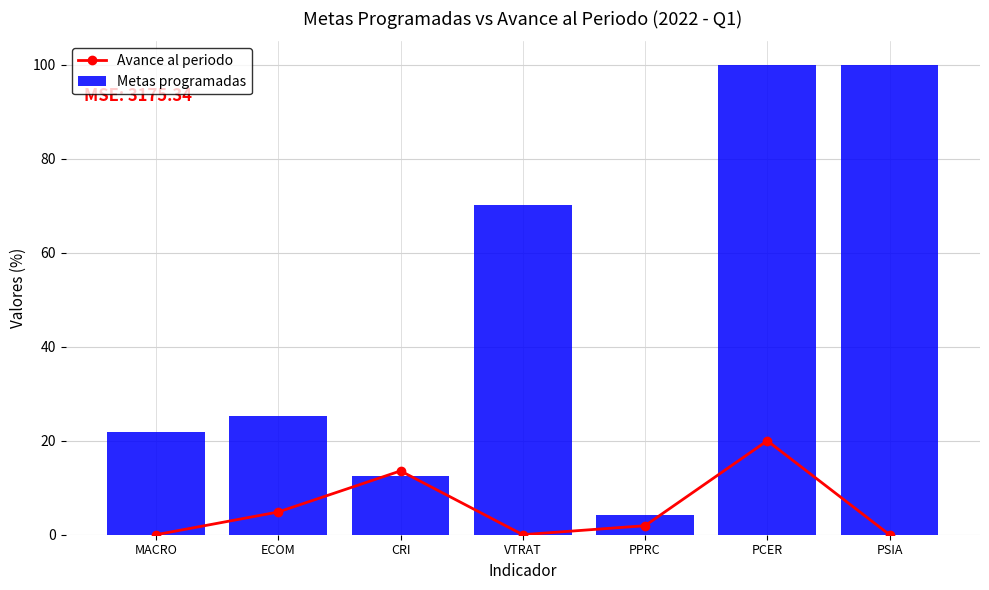

What position from the right is PCER?

2